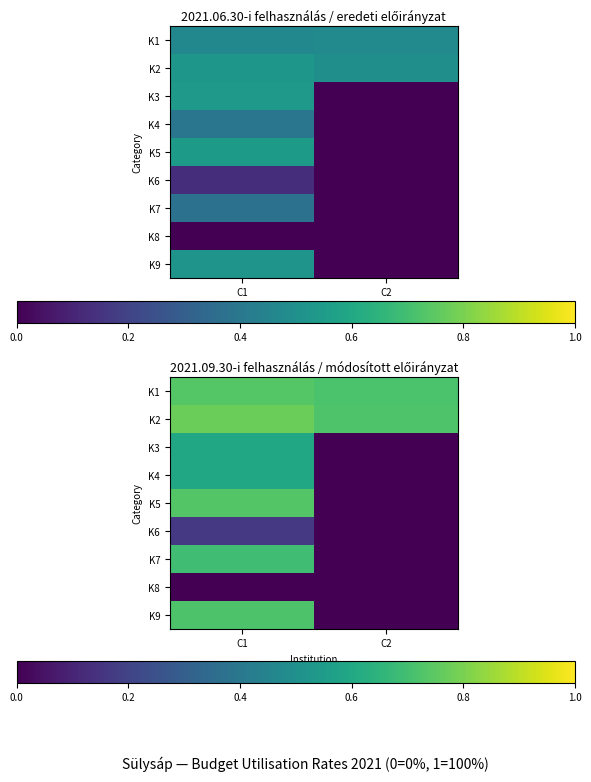

Read the K2 value at C2.

0.7